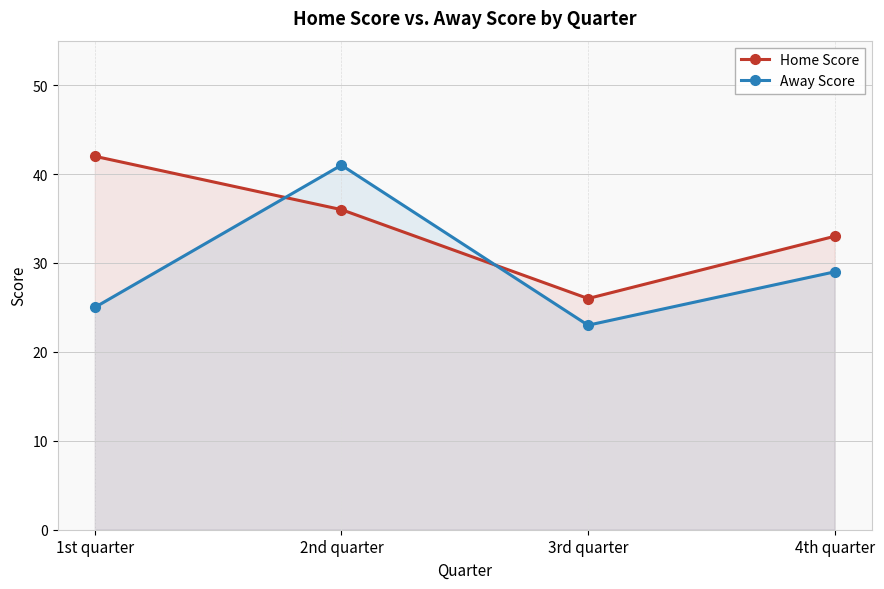

The Home Score series shows 42 at 1st quarter. True or false?

True